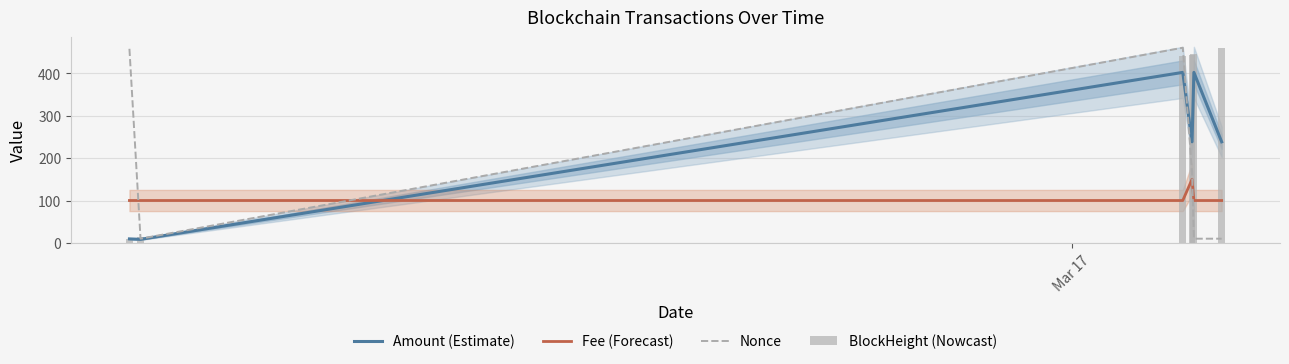

What is the maximum value for Fee (Forecast)?

150.0